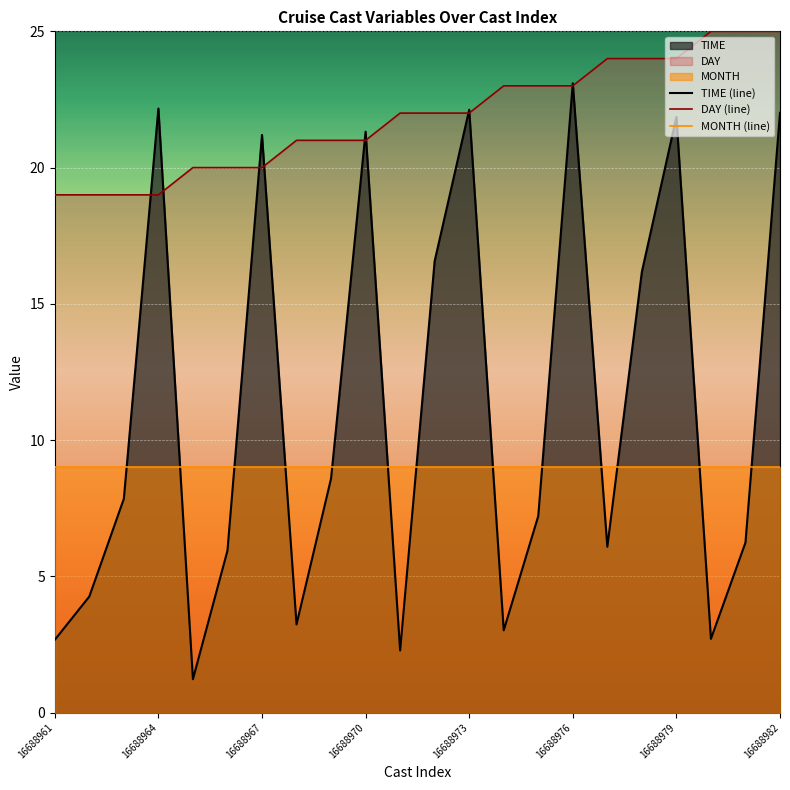

List the series in order of their peak value, lowest first.

MONTH (line), TIME (line), DAY (line)